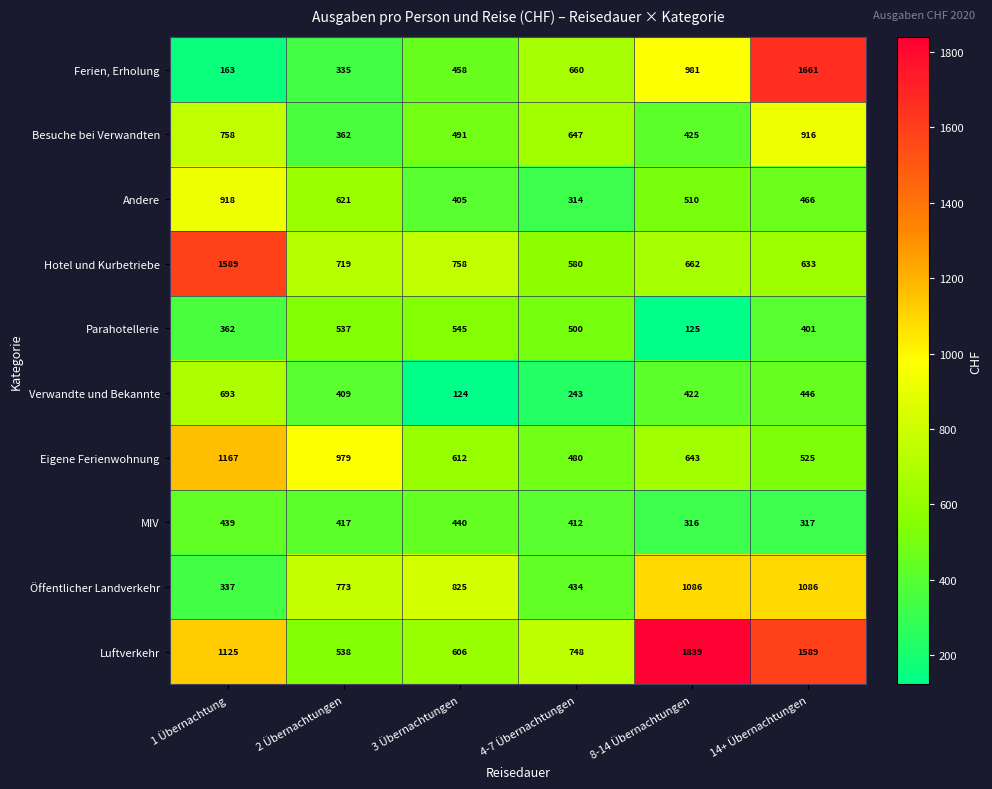

What is the greatest value displayed?

1839